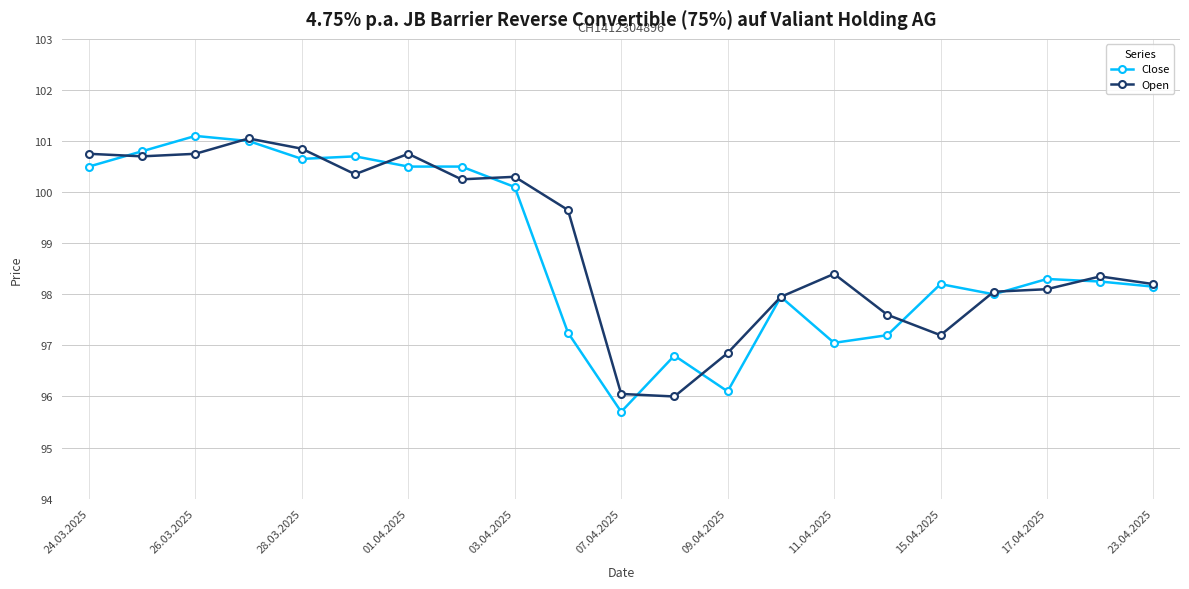

Which series has the largest range (max minus min)?

Close